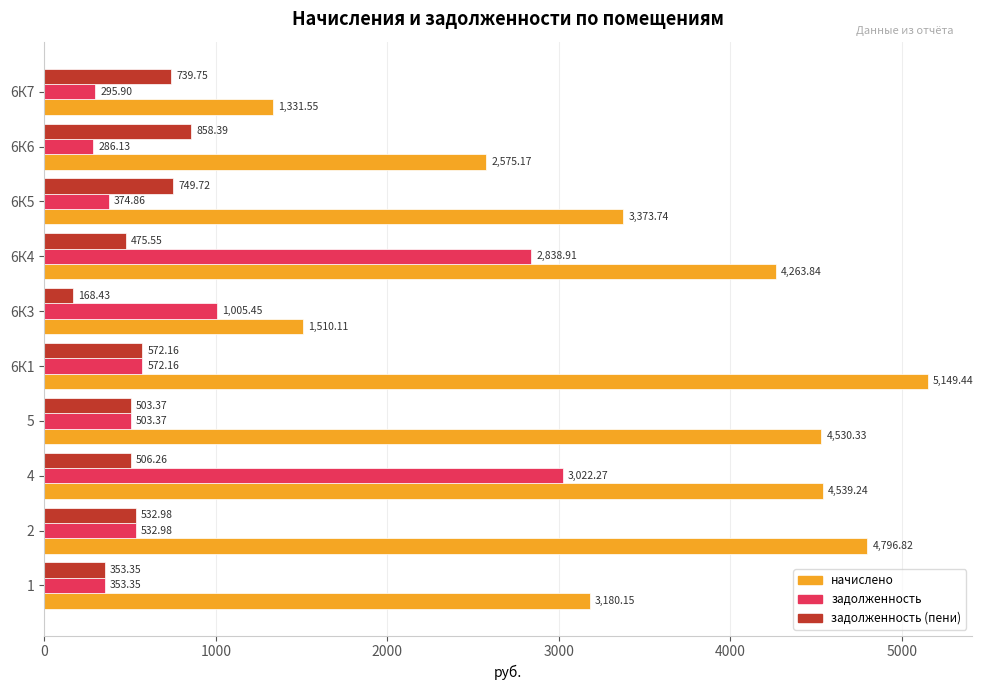

What is the spread (max minus min) of values at 6К6?

2289.0